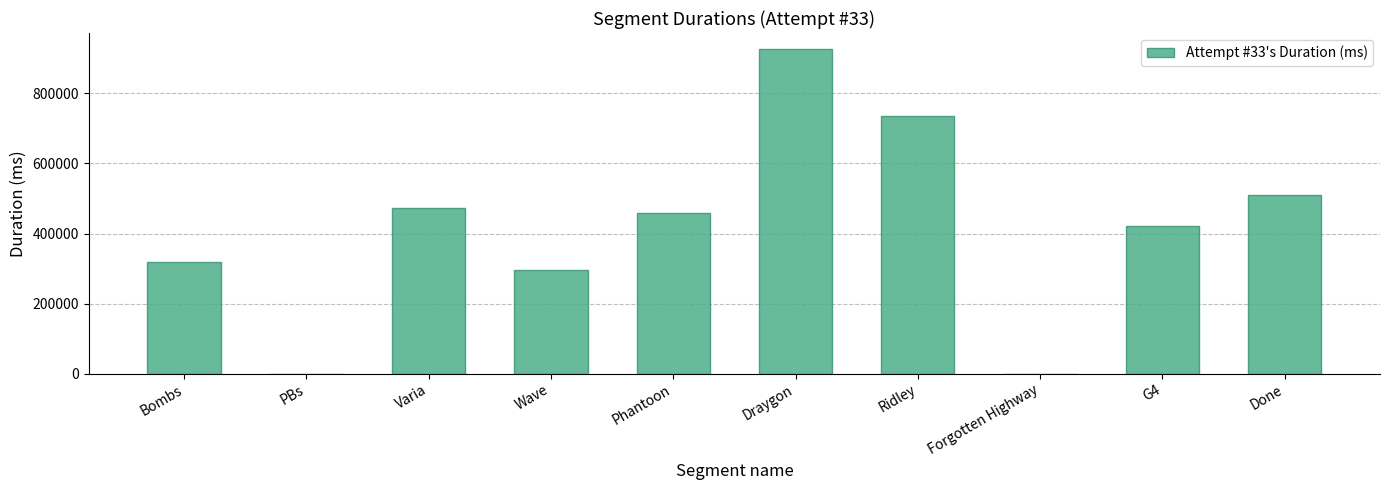

Reading left to right, what are all the values shown in this chart?

317529	0	472859	295716	458275	926204	736715	0	421966	510130